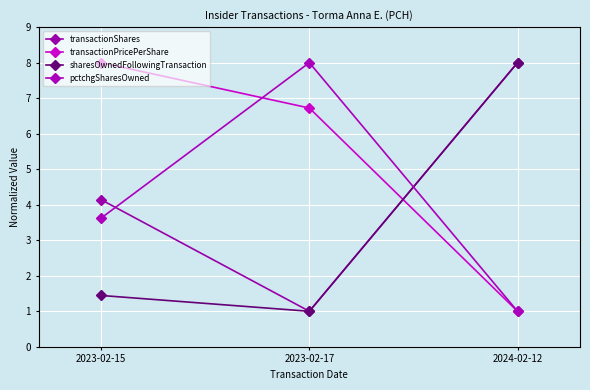

Between 2023-02-15 and 2024-02-12, which is larger?

2024-02-12